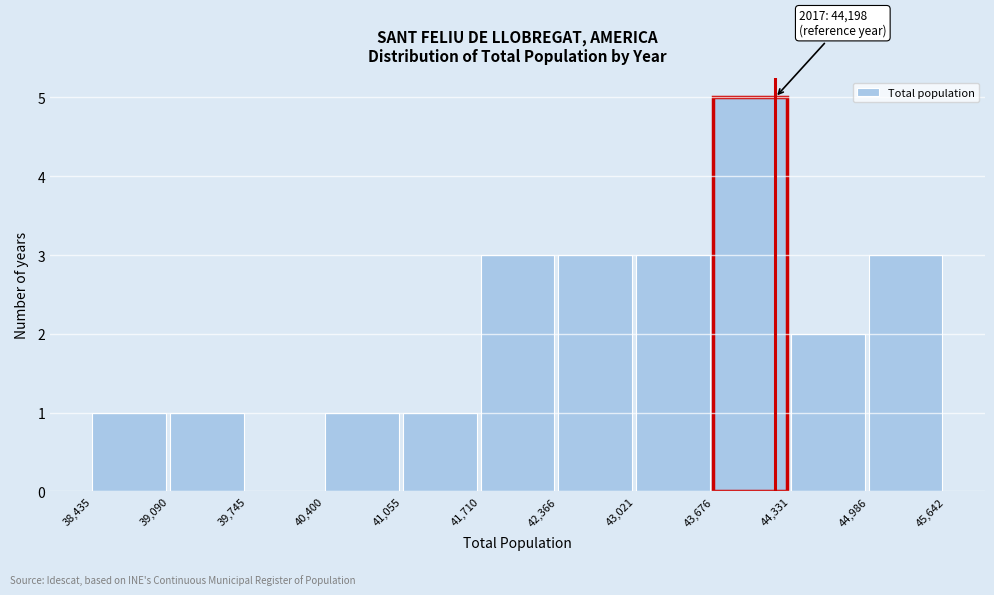

Over which range of the x-axis is the bar tallest?

43,676 to 44,331